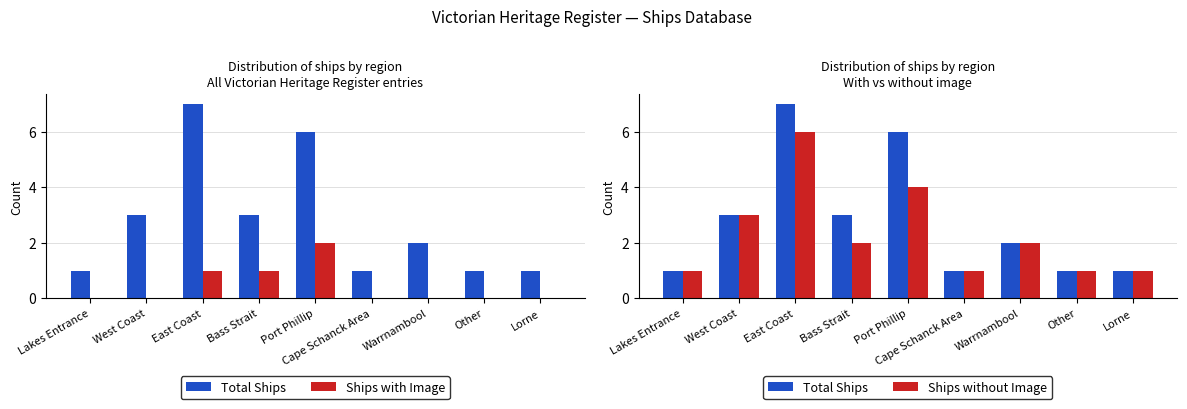

The Ships without Image series shows 2 at Lakes Entrance. True or false?

False